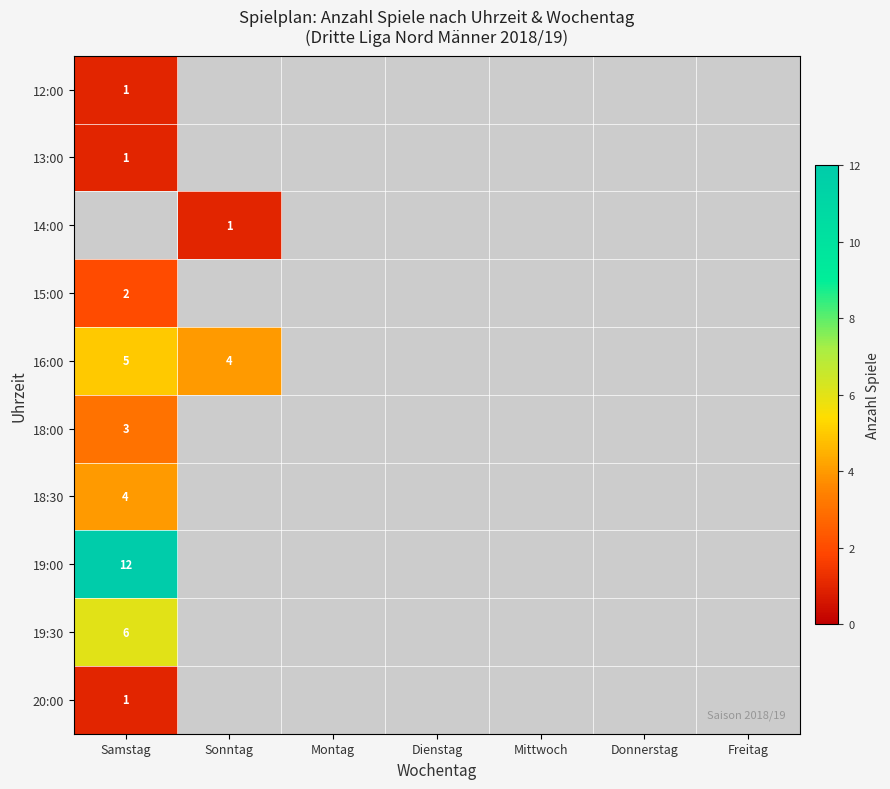

The 12:00 series shows 0 at Samstag. True or false?

False